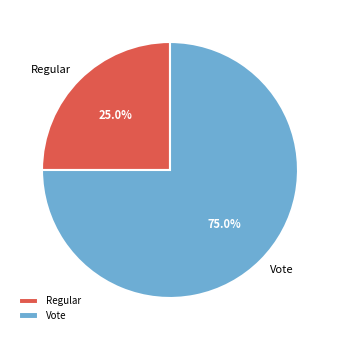

To the nearest percent, what percentage of the pie is Vote?

75%